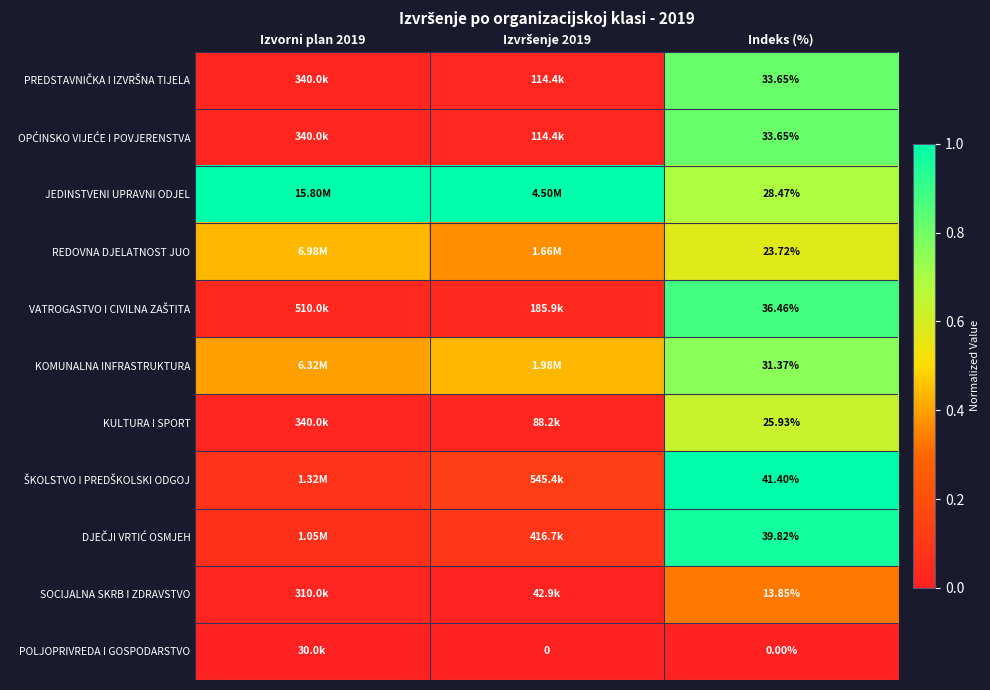

What is the difference between the highest and lowest values at Indeks (%)?

41.4